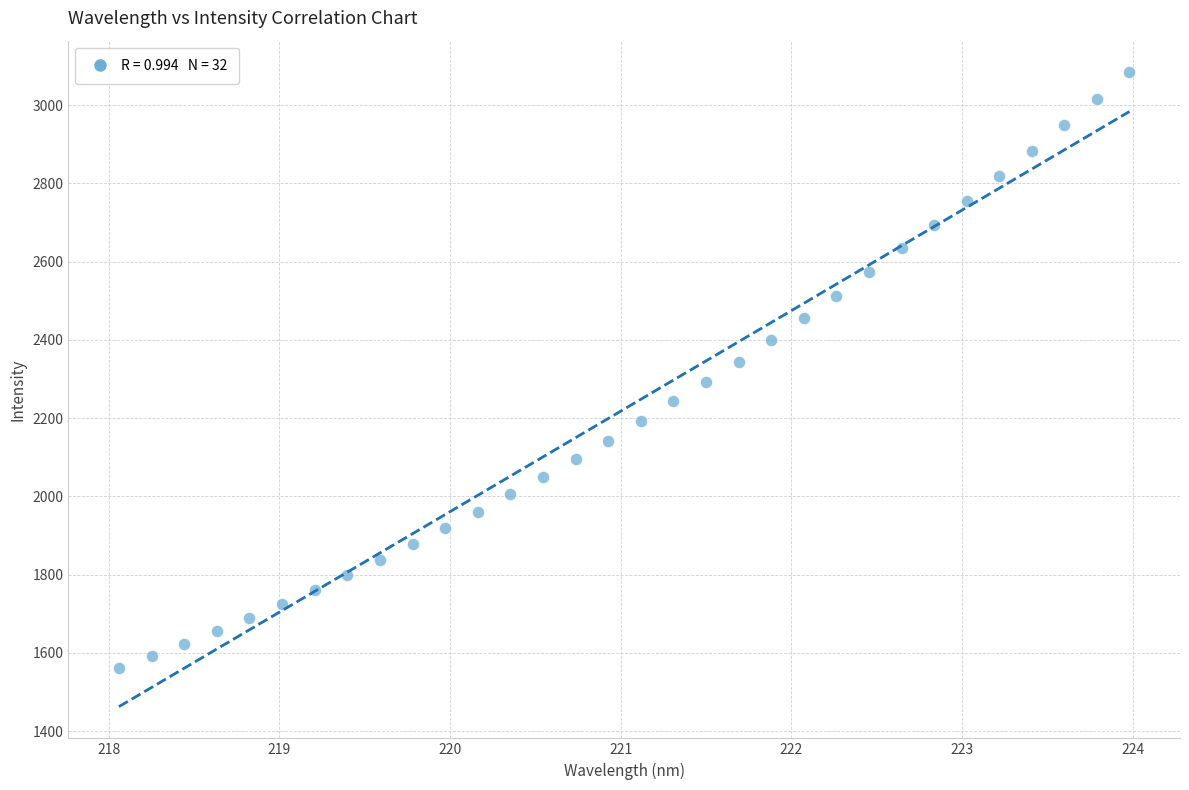

What is the range of X values (max minus min)?

5.9